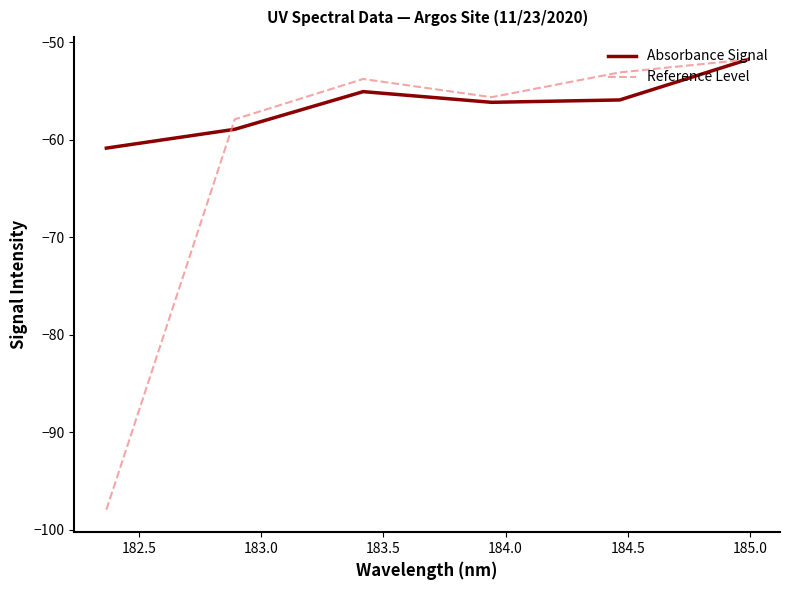

Rank the series by their average value, from lowest to highest.

Reference Level, Absorbance Signal